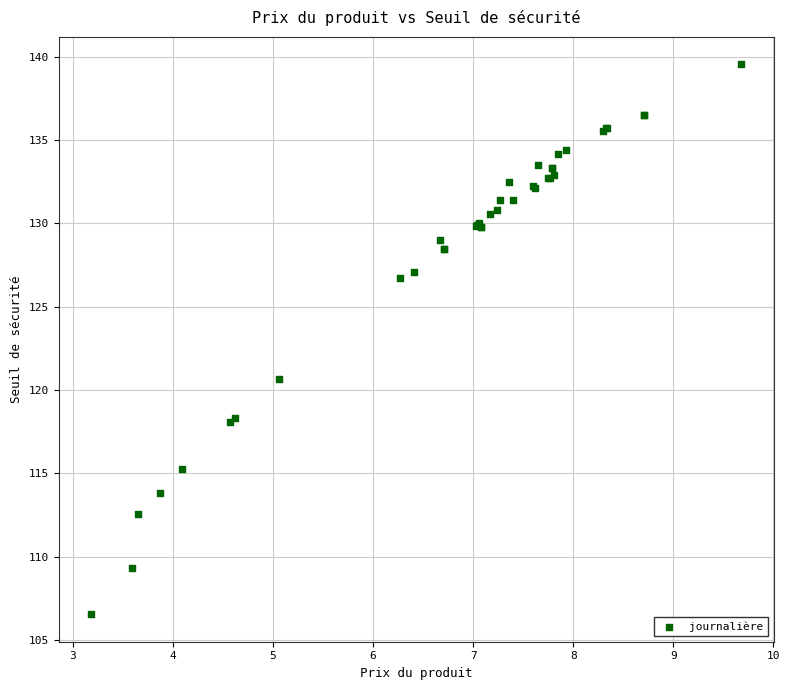

What Y value in the scatter plot is closest to 123?

120.7